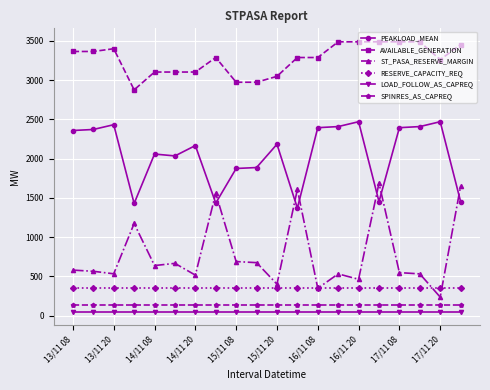

Which series has the largest range (max minus min)?

ST_PASA_RESERVE_MARGIN